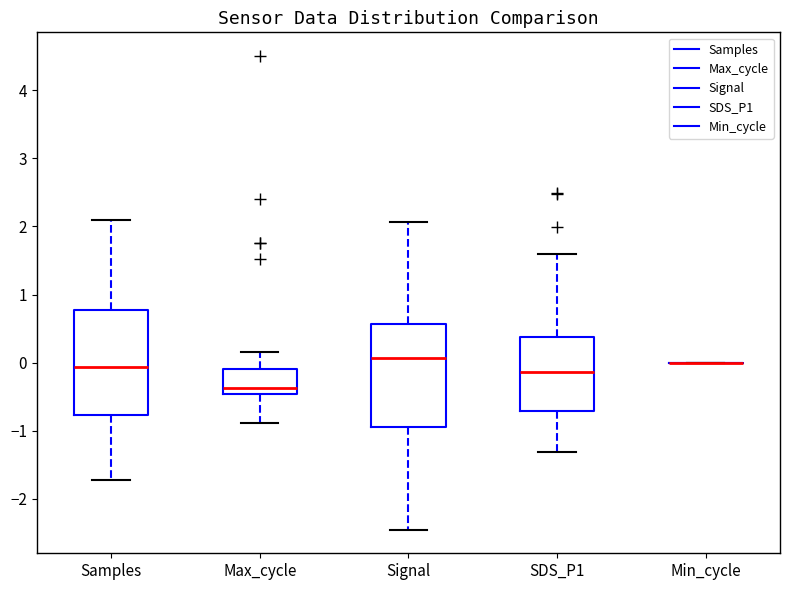

Reading left to right, read every box against the y-axis: the position of its median line, the range the box covers, and the ends of its whiskers. The values are not printed on the chart, so give them approximately, as read against the axis.

Samples: median -0.1, box -0.8 to 0.8, whiskers -1.7 to 2.1
Max_cycle: median -0.4, box -0.5 to -0.1, whiskers -0.9 to 0.2
Signal: median 0.1, box -0.9 to 0.6, whiskers -2.4 to 2.1
SDS_P1: median -0.1, box -0.7 to 0.4, whiskers -1.3 to 1.6
Min_cycle: box collapsed to a line at 0.0, whiskers 0.0 to 0.0